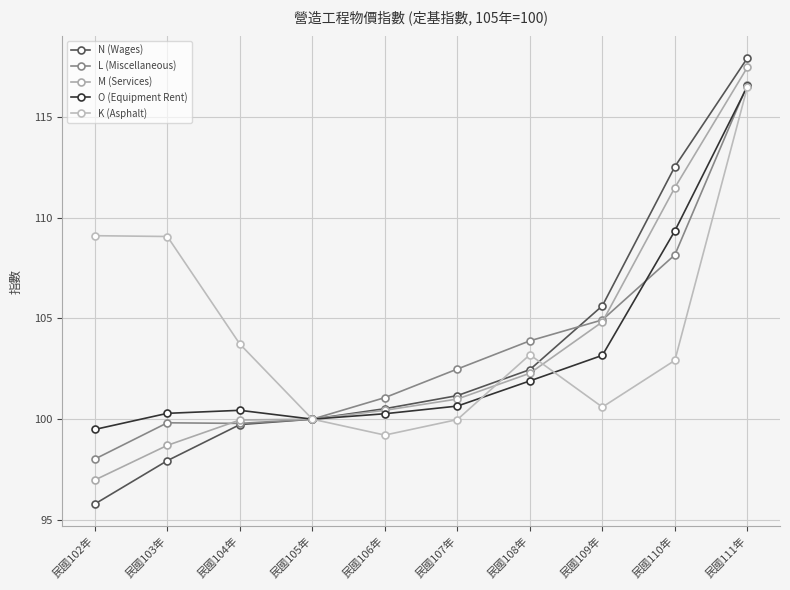

Which has a higher value, 民國109年 or 民國103年?

民國109年